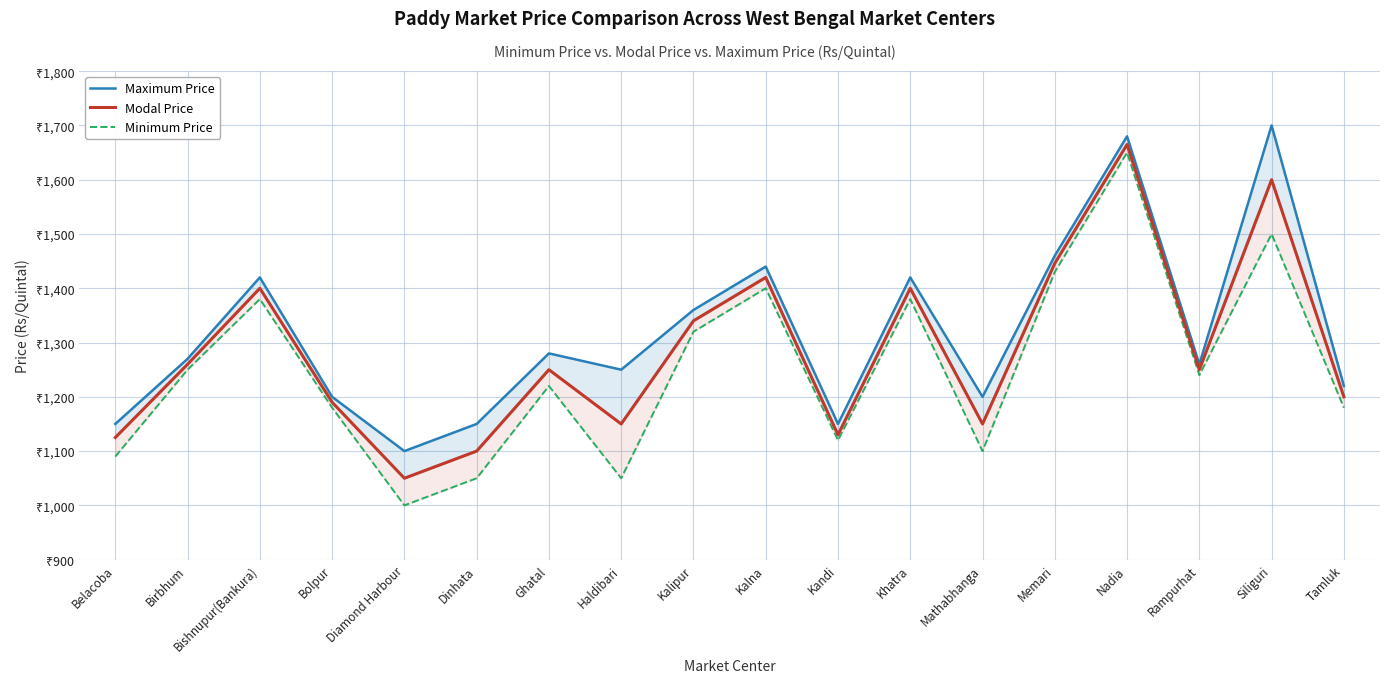

What is the value of the Modal Price point at the 8th from the left?

1150